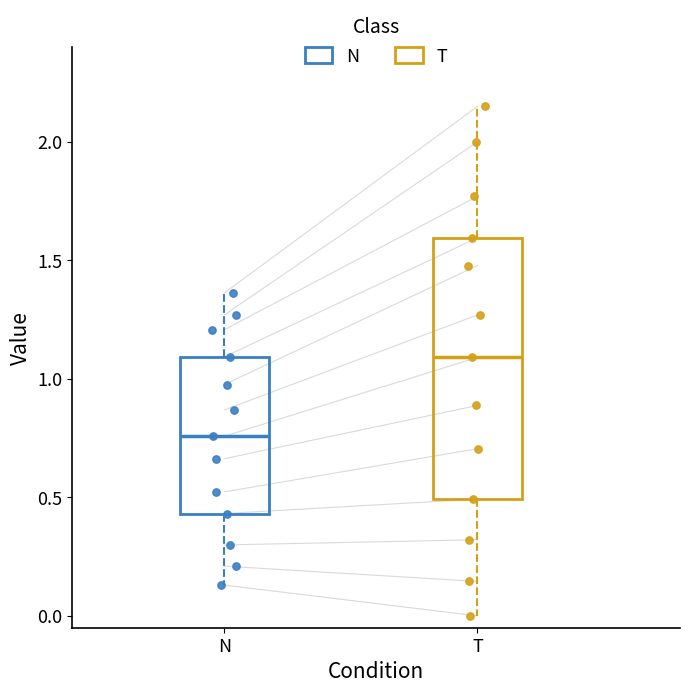

Reading left to right, transcribe this box plot: for each box, give where its median line is, the range the box spans, and where its two whiskers end, as read against the y-axis. The values are not printed on the chart, so give them approximately, as read against the axis.

N: median 0.75, box 0.45 to 1.10, whiskers 0.15 to 1.35
T: median 1.10, box 0.50 to 1.60, whiskers 0.00 to 2.15